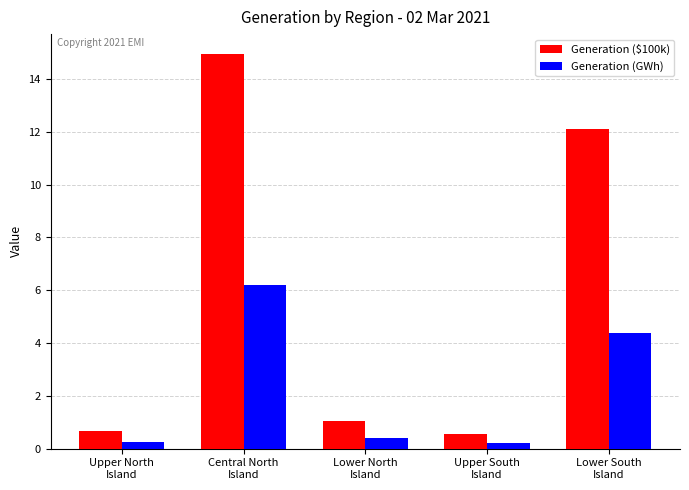

The value of Generation (GWh) at Lower South
Island is 6.6. True or false?

False